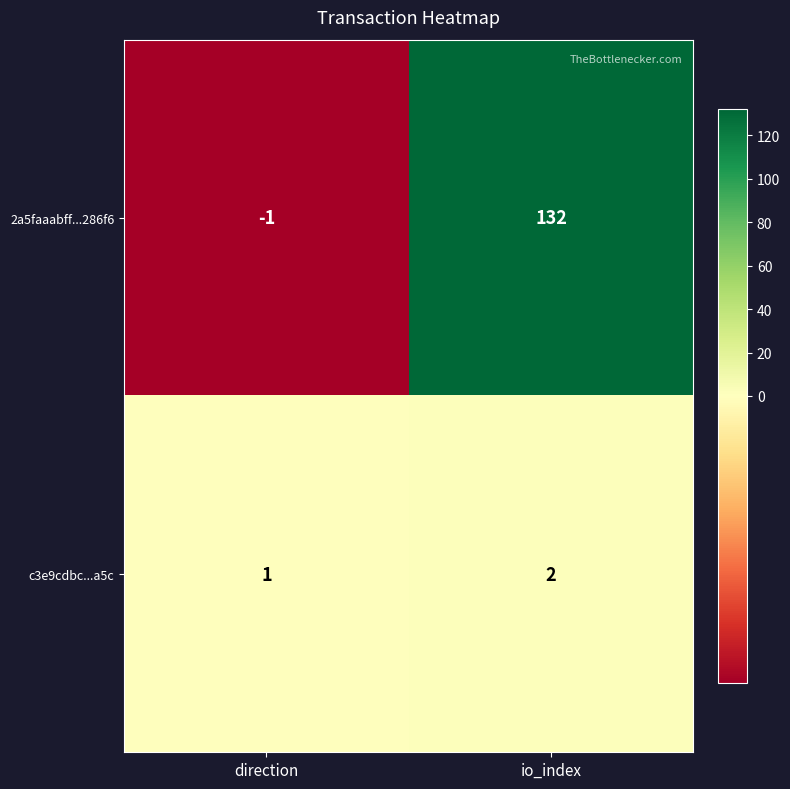

What is the average value of the 2a5faaabff...286f6 series?

66